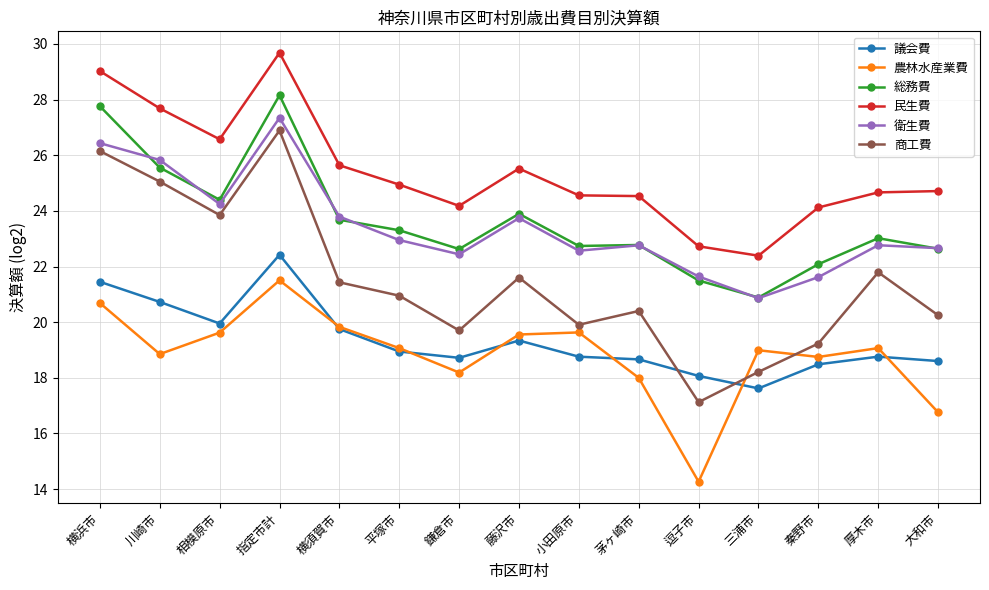

True or false: 衛生費 and 農林水産業費 intersect in this chart.

False